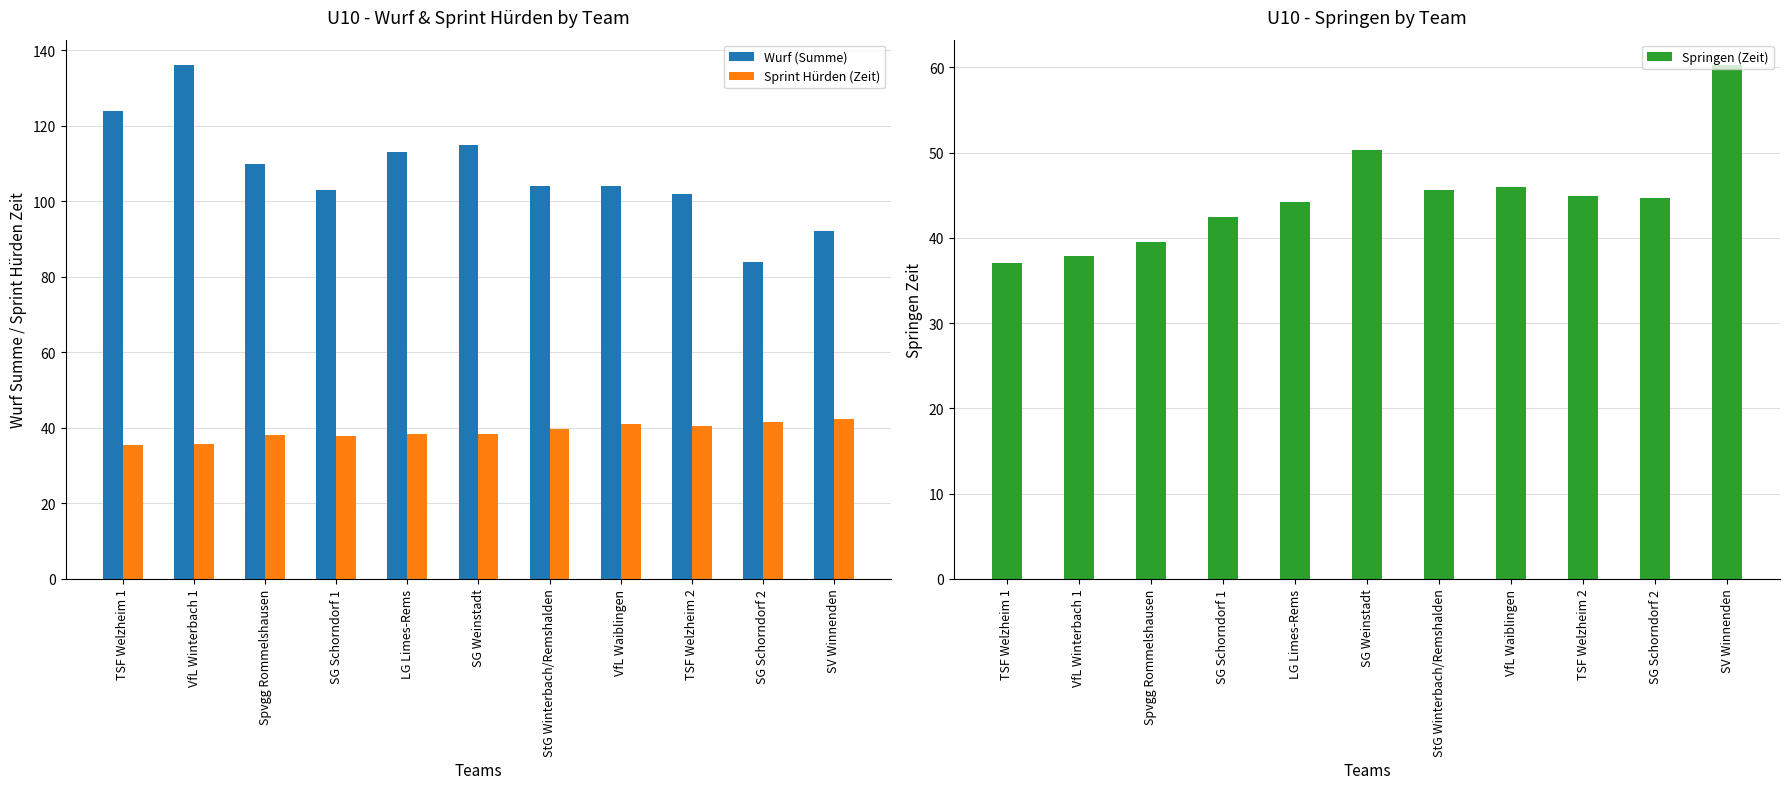

At which category is the sum across all series the highest?

VfL Winterbach 1